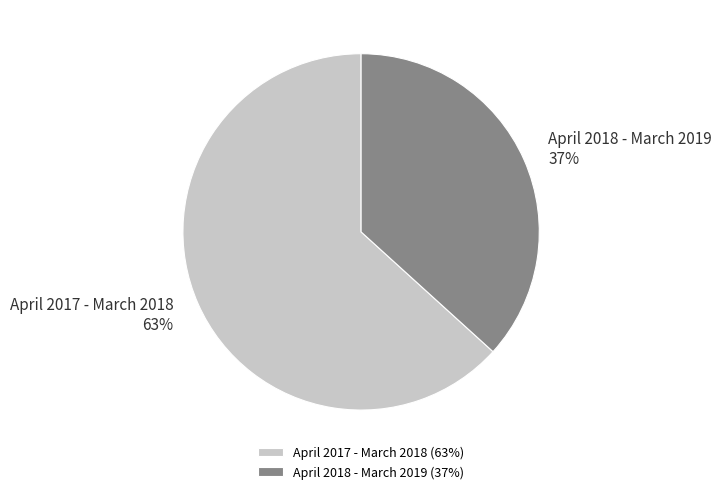

To the nearest percent, what is the average slice percentage?

50%